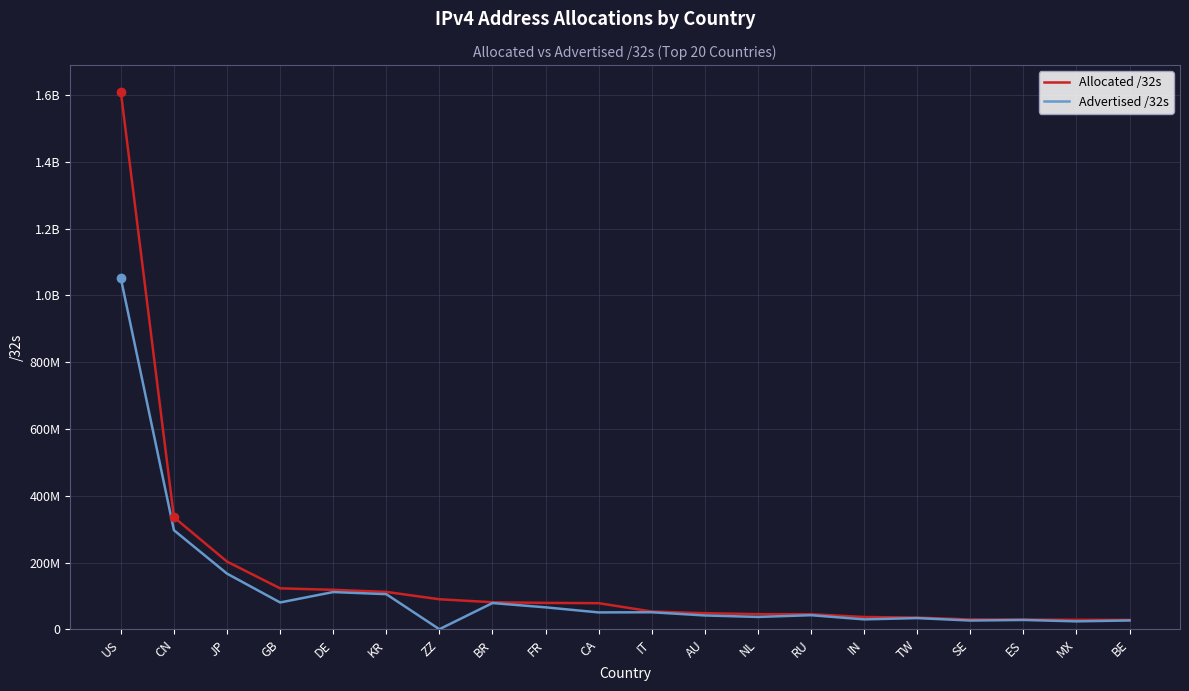

Reading left to right, extract all data points from this chart.

Allocated /32s: US=1608905984	CN=335789824	JP=203088128	GB=123052824	DE=118635136	KR=112374528	ZZ=90341512	BR=81473792	FR=79454256	CA=78622208	IT=53686848	AU=48590336	NL=45832672	RU=45657472	IN=37195520	TW=35478528	SE=29832552	ES=29435200	MX=28790272	BE=28417664
Advertised /32s: US=1050977152	CN=297032832	JP=167080256	GB=80741504	DE=111917312	KR=105603456	ZZ=626944	BR=79026688	FR=66183168	CA=51006464	IT=51445504	AU=41883324	NL=37440800	RU=42661888	IN=30152192	TW=33978112	SE=26675328	ES=28399616	MX=24241664	BE=26908672